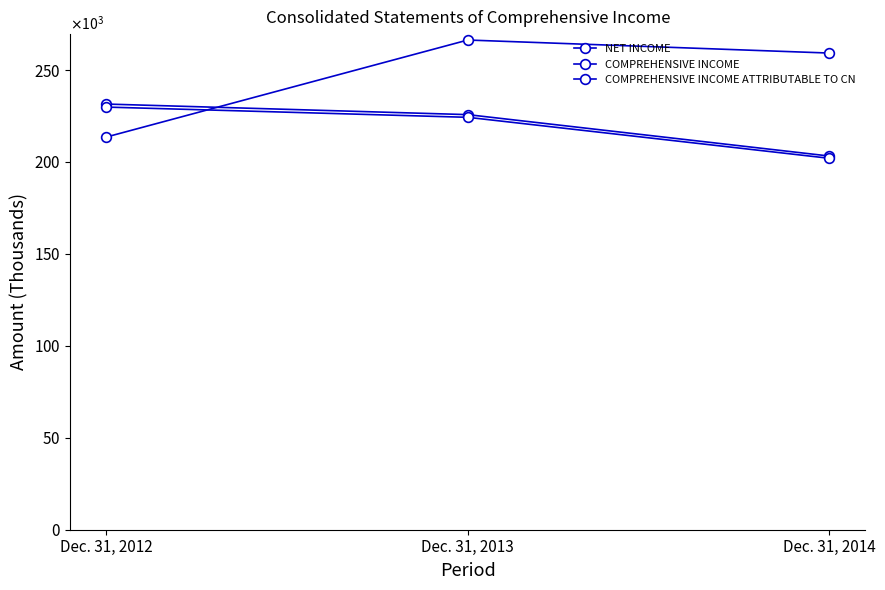

What is the difference between the second highest and minimum values in the COMPREHENSIVE INCOME ATTRIBUTABLE TO CN series?

22281